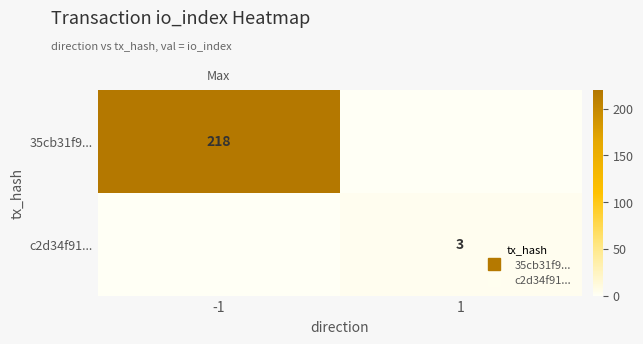

List the series in order of their overall mean, lowest first.

c2d34f91..., 35cb31f9...